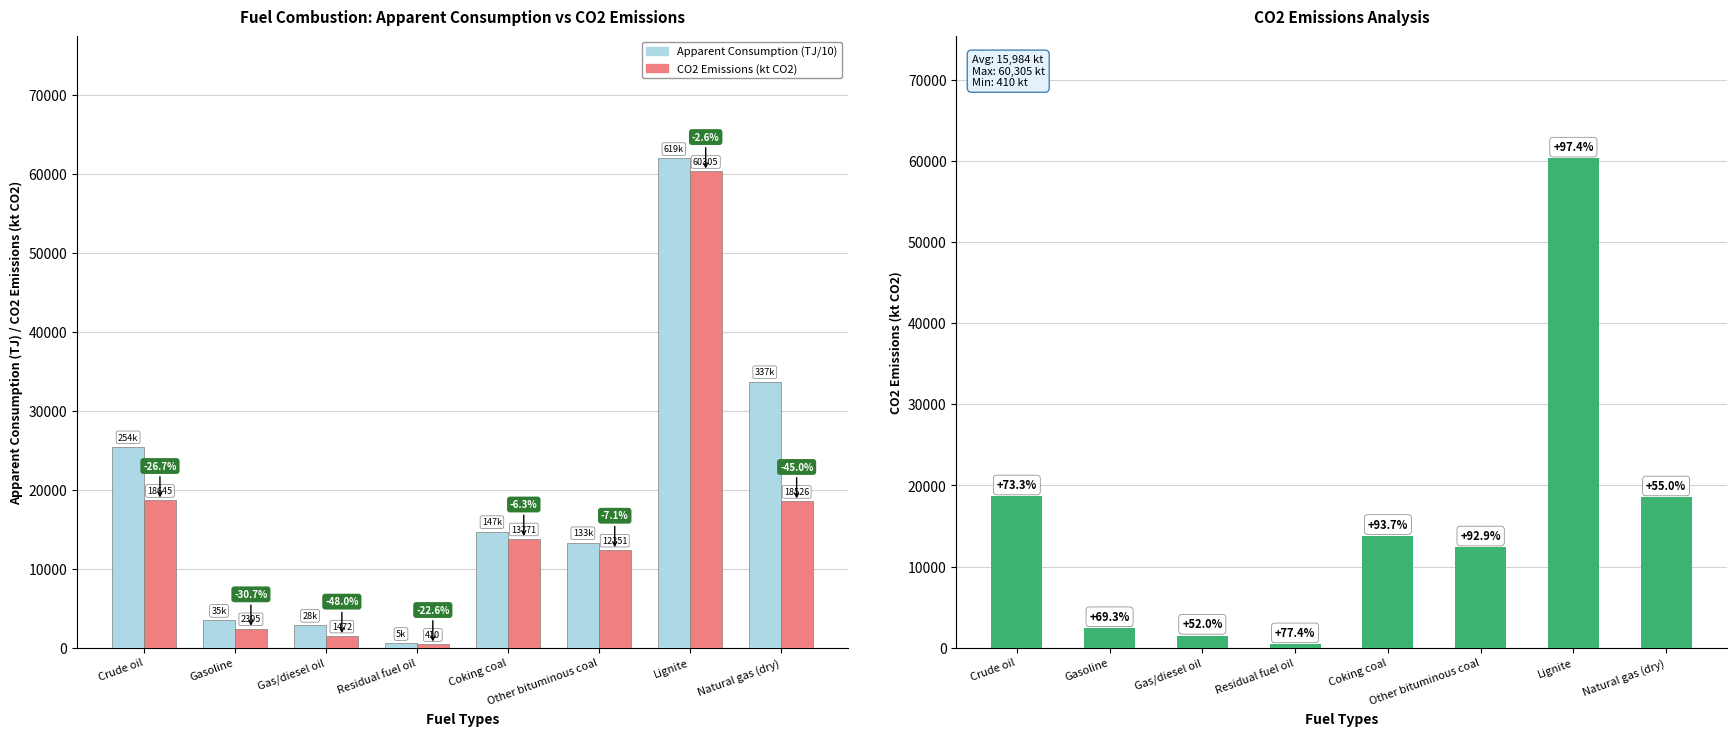

How many bars are there in total?

16